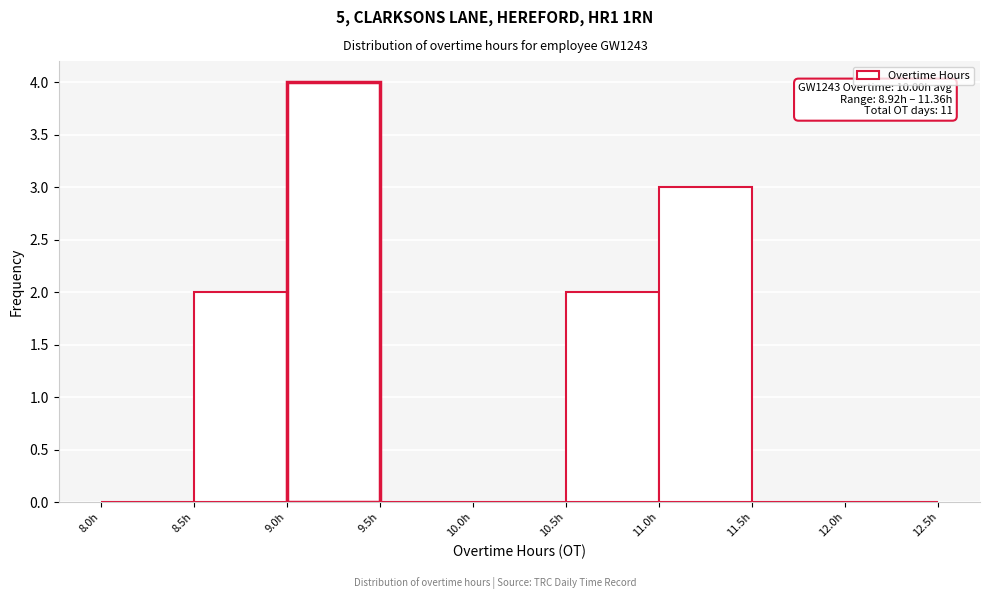

Over which range of the x-axis is the bar tallest?

9.0 to 9.5